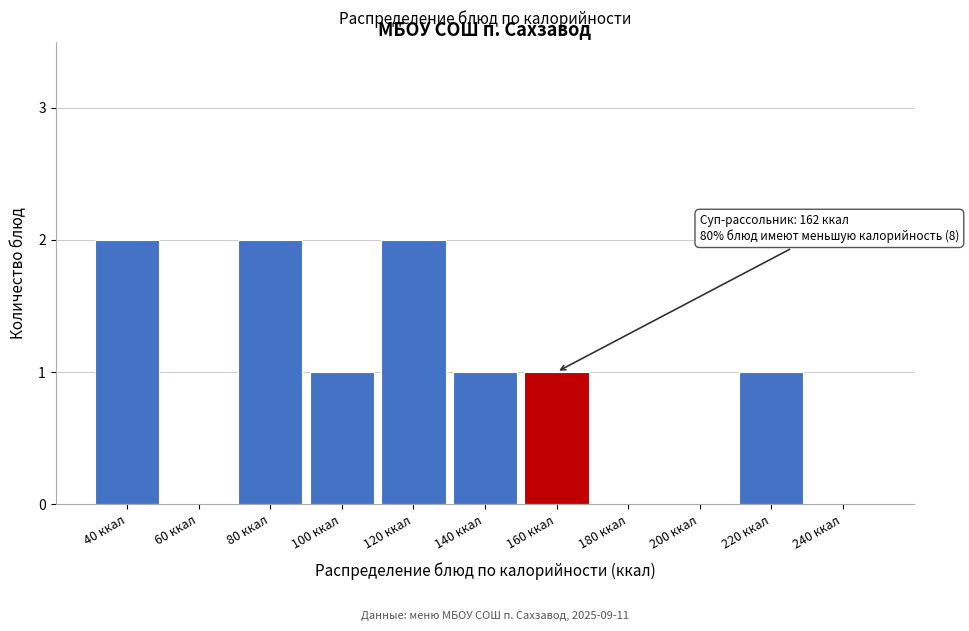

Reading left to right, what are all the values shown in this chart?

40 ккал=2	60 ккал=0	80 ккал=2	100 ккал=1	120 ккал=2	140 ккал=1	160 ккал=1	180 ккал=0	200 ккал=0	220 ккал=1	240 ккал=0